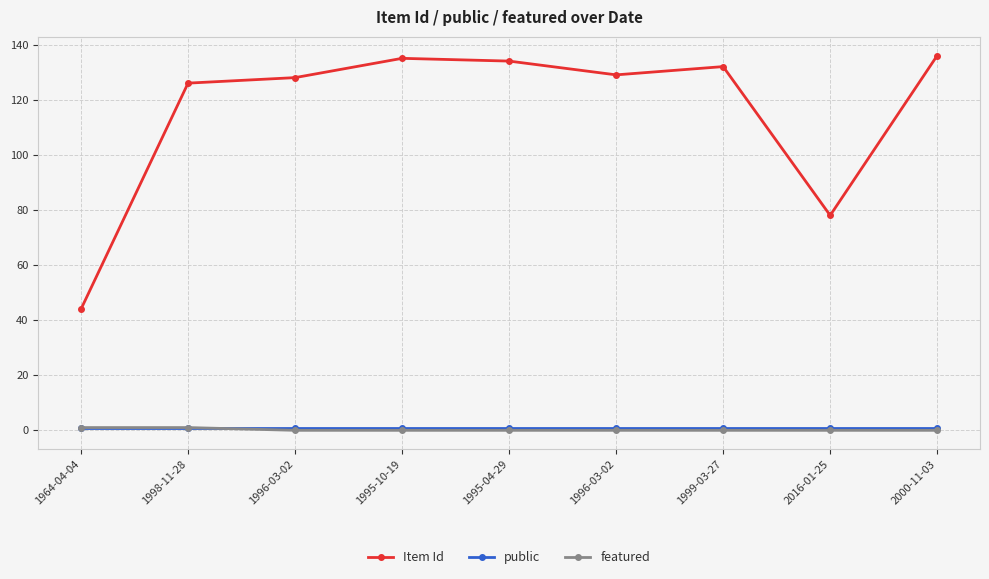

At which label does featured reach its peak?

1964-04-04